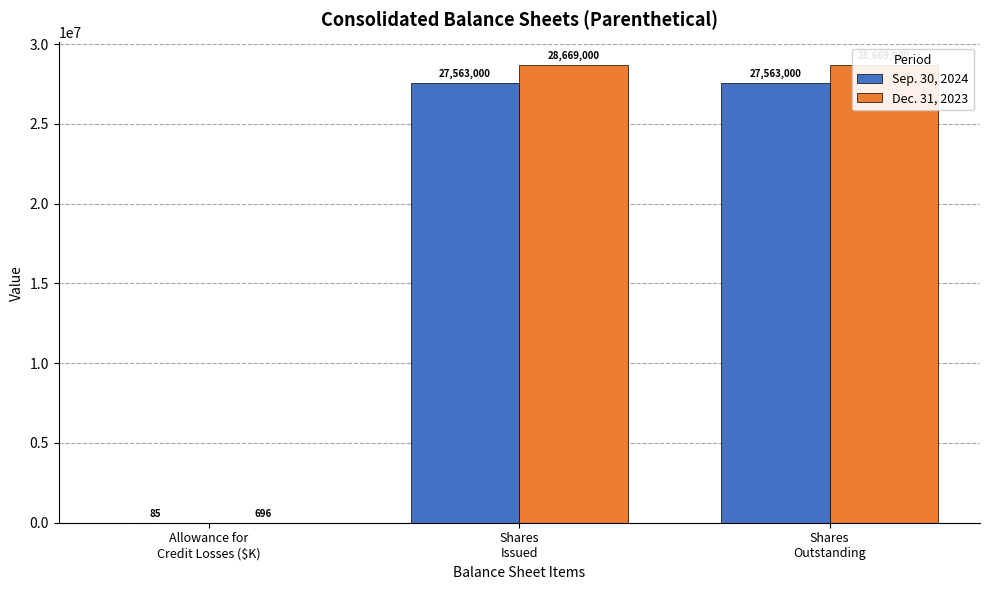

What is the lowest value of the Dec. 31, 2023 series?

696